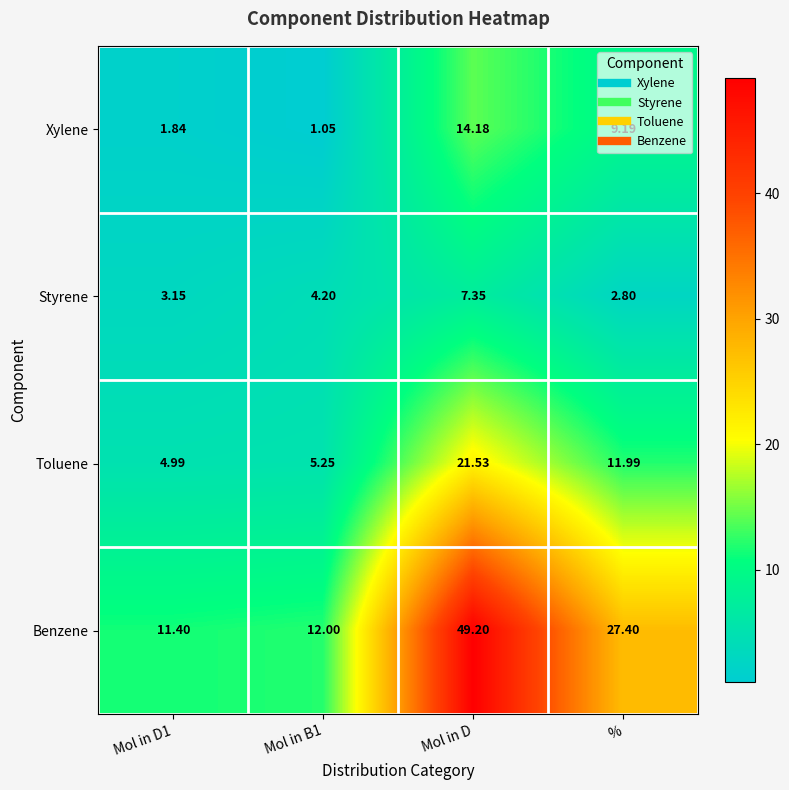

Which category has the highest value in the Toluene series?

Mol in D